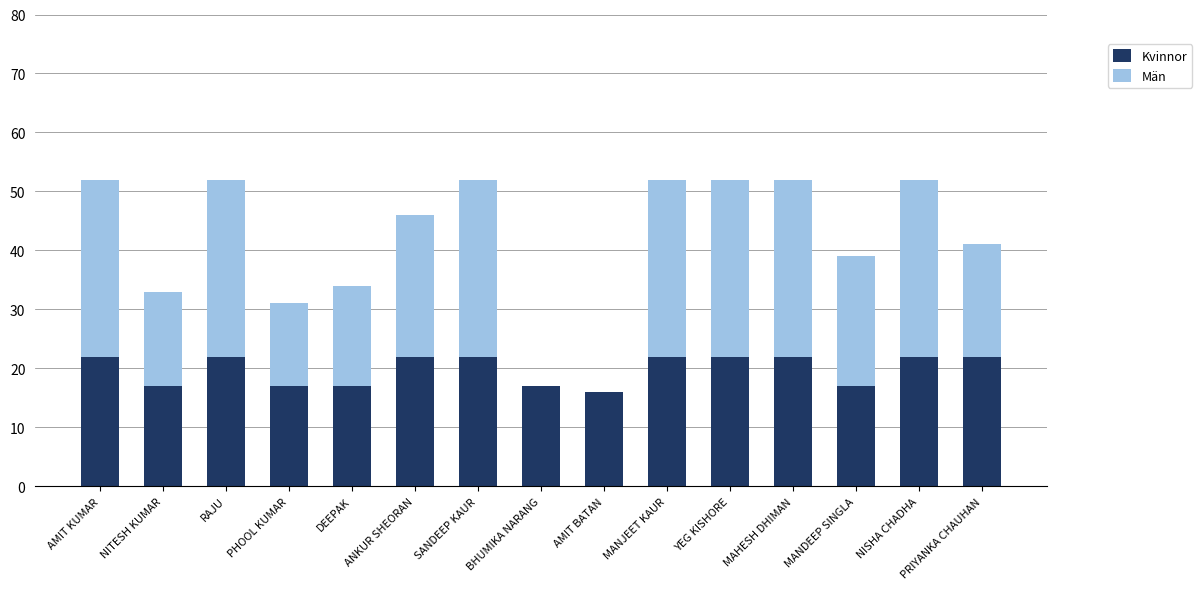

What is the total value across all series at ANKUR SHEORAN?

46